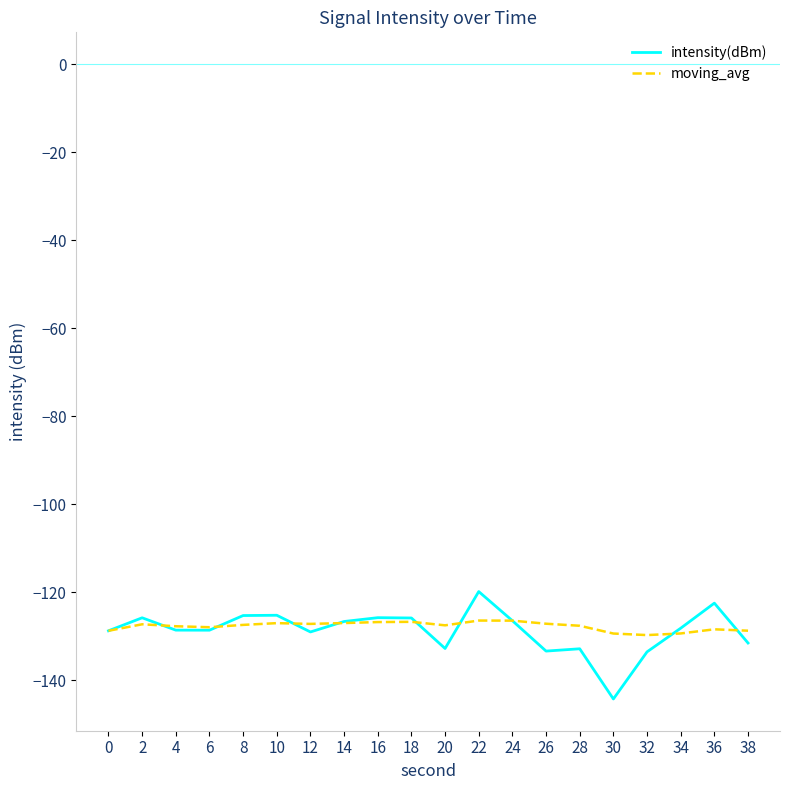

The value of moving_avg at 0 is -128.7. True or false?

True